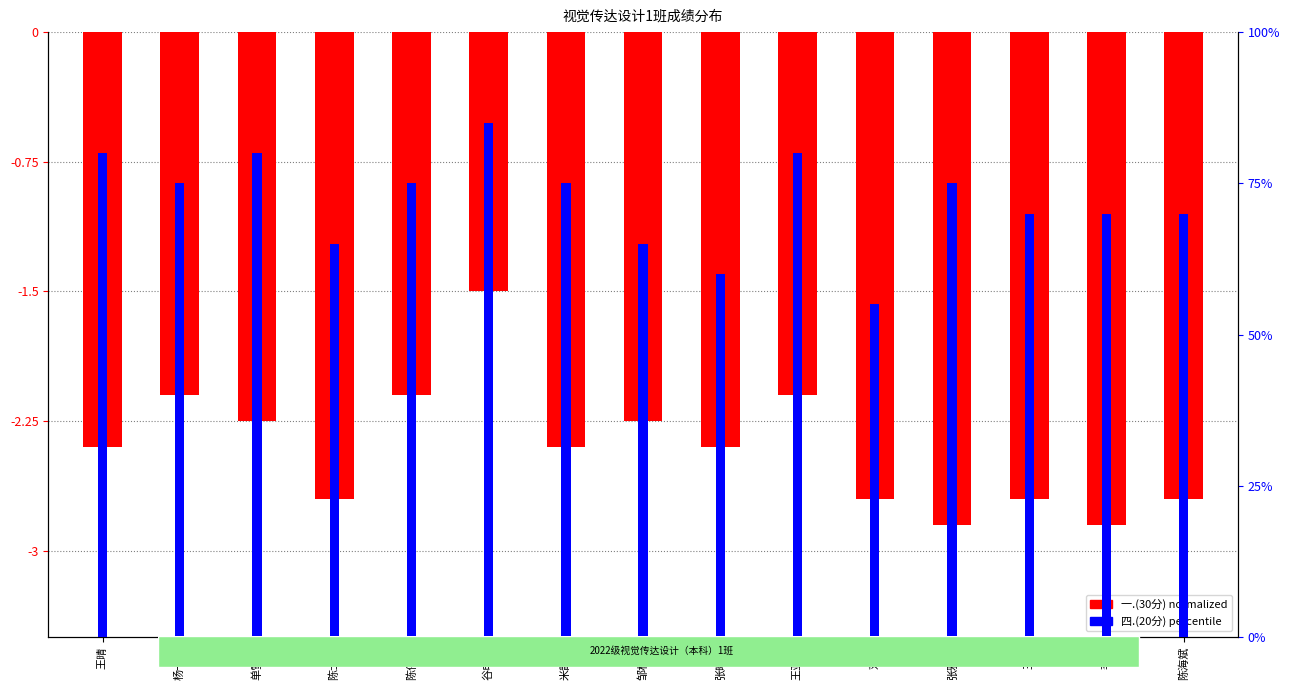

List the series in order of their peak value, lowest first.

一.(30分) scaled, 四.(20分) scaled